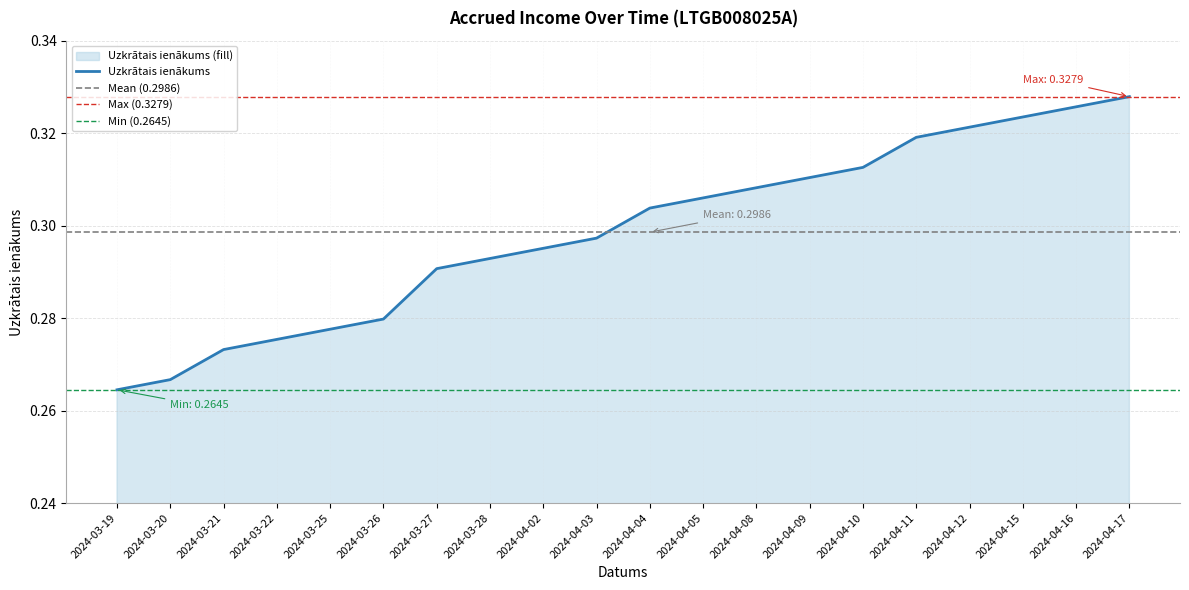

What is the smallest value displayed?

0.3